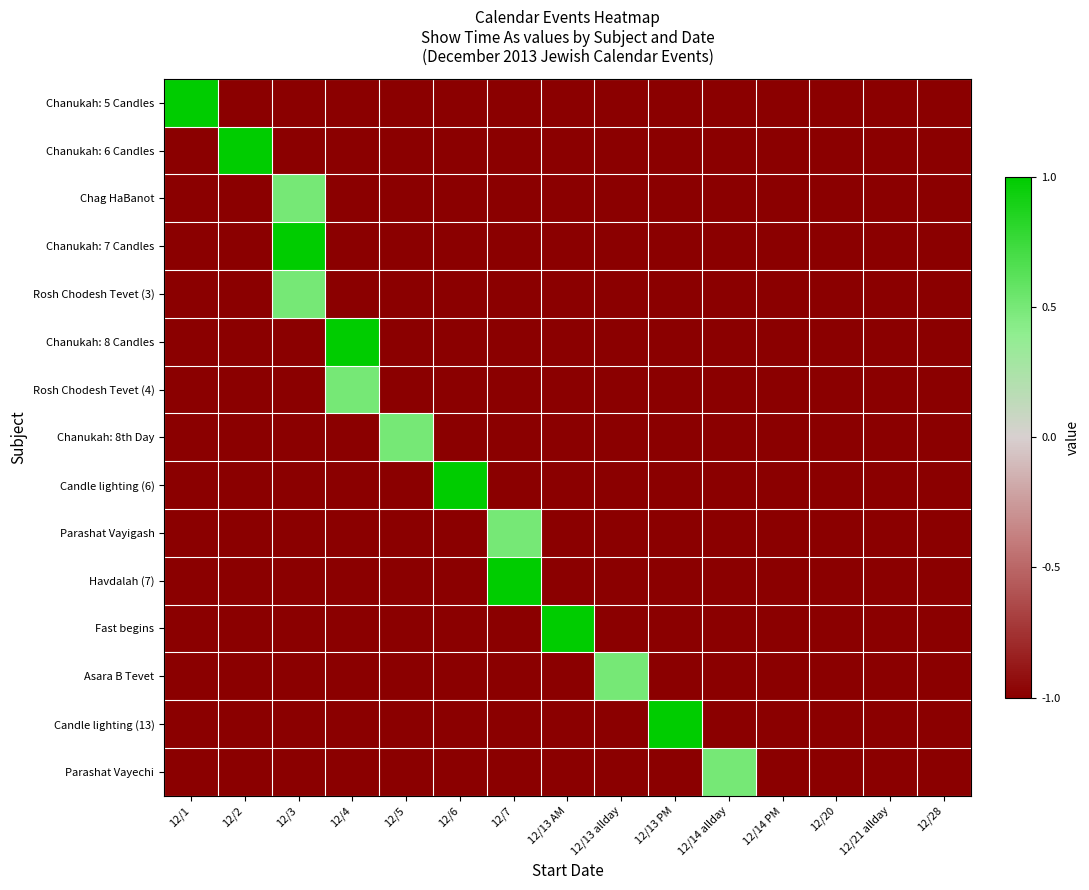

Reading left to right, extract all data points from this chart.

Chanukah: 5 Candles: 12/1=1.0	12/2=-1.0	12/3=-1.0	12/4=-1.0	12/5=-1.0	12/6=-1.0	12/7=-1.0	12/13 AM=-1.0	12/13 allday=-1.0	12/13 PM=-1.0	12/14 allday=-1.0	12/14 PM=-1.0	12/20=-1.0	12/21 allday=-1.0	12/28=-1.0
Chanukah: 6 Candles: 12/1=-1.0	12/2=1.0	12/3=-1.0	12/4=-1.0	12/5=-1.0	12/6=-1.0	12/7=-1.0	12/13 AM=-1.0	12/13 allday=-1.0	12/13 PM=-1.0	12/14 allday=-1.0	12/14 PM=-1.0	12/20=-1.0	12/21 allday=-1.0	12/28=-1.0
Chag HaBanot: 12/1=-1.0	12/2=-1.0	12/3=0.5	12/4=-1.0	12/5=-1.0	12/6=-1.0	12/7=-1.0	12/13 AM=-1.0	12/13 allday=-1.0	12/13 PM=-1.0	12/14 allday=-1.0	12/14 PM=-1.0	12/20=-1.0	12/21 allday=-1.0	12/28=-1.0
Chanukah: 7 Candles: 12/1=-1.0	12/2=-1.0	12/3=1.0	12/4=-1.0	12/5=-1.0	12/6=-1.0	12/7=-1.0	12/13 AM=-1.0	12/13 allday=-1.0	12/13 PM=-1.0	12/14 allday=-1.0	12/14 PM=-1.0	12/20=-1.0	12/21 allday=-1.0	12/28=-1.0
Rosh Chodesh Tevet (3): 12/1=-1.0	12/2=-1.0	12/3=0.5	12/4=-1.0	12/5=-1.0	12/6=-1.0	12/7=-1.0	12/13 AM=-1.0	12/13 allday=-1.0	12/13 PM=-1.0	12/14 allday=-1.0	12/14 PM=-1.0	12/20=-1.0	12/21 allday=-1.0	12/28=-1.0
Chanukah: 8 Candles: 12/1=-1.0	12/2=-1.0	12/3=-1.0	12/4=1.0	12/5=-1.0	12/6=-1.0	12/7=-1.0	12/13 AM=-1.0	12/13 allday=-1.0	12/13 PM=-1.0	12/14 allday=-1.0	12/14 PM=-1.0	12/20=-1.0	12/21 allday=-1.0	12/28=-1.0
Rosh Chodesh Tevet (4): 12/1=-1.0	12/2=-1.0	12/3=-1.0	12/4=0.5	12/5=-1.0	12/6=-1.0	12/7=-1.0	12/13 AM=-1.0	12/13 allday=-1.0	12/13 PM=-1.0	12/14 allday=-1.0	12/14 PM=-1.0	12/20=-1.0	12/21 allday=-1.0	12/28=-1.0
Chanukah: 8th Day: 12/1=-1.0	12/2=-1.0	12/3=-1.0	12/4=-1.0	12/5=0.5	12/6=-1.0	12/7=-1.0	12/13 AM=-1.0	12/13 allday=-1.0	12/13 PM=-1.0	12/14 allday=-1.0	12/14 PM=-1.0	12/20=-1.0	12/21 allday=-1.0	12/28=-1.0
Candle lighting (6): 12/1=-1.0	12/2=-1.0	12/3=-1.0	12/4=-1.0	12/5=-1.0	12/6=1.0	12/7=-1.0	12/13 AM=-1.0	12/13 allday=-1.0	12/13 PM=-1.0	12/14 allday=-1.0	12/14 PM=-1.0	12/20=-1.0	12/21 allday=-1.0	12/28=-1.0
Parashat Vayigash: 12/1=-1.0	12/2=-1.0	12/3=-1.0	12/4=-1.0	12/5=-1.0	12/6=-1.0	12/7=0.5	12/13 AM=-1.0	12/13 allday=-1.0	12/13 PM=-1.0	12/14 allday=-1.0	12/14 PM=-1.0	12/20=-1.0	12/21 allday=-1.0	12/28=-1.0
Havdalah (7): 12/1=-1.0	12/2=-1.0	12/3=-1.0	12/4=-1.0	12/5=-1.0	12/6=-1.0	12/7=1.0	12/13 AM=-1.0	12/13 allday=-1.0	12/13 PM=-1.0	12/14 allday=-1.0	12/14 PM=-1.0	12/20=-1.0	12/21 allday=-1.0	12/28=-1.0
Fast begins: 12/1=-1.0	12/2=-1.0	12/3=-1.0	12/4=-1.0	12/5=-1.0	12/6=-1.0	12/7=-1.0	12/13 AM=1.0	12/13 allday=-1.0	12/13 PM=-1.0	12/14 allday=-1.0	12/14 PM=-1.0	12/20=-1.0	12/21 allday=-1.0	12/28=-1.0
Asara B Tevet: 12/1=-1.0	12/2=-1.0	12/3=-1.0	12/4=-1.0	12/5=-1.0	12/6=-1.0	12/7=-1.0	12/13 AM=-1.0	12/13 allday=0.5	12/13 PM=-1.0	12/14 allday=-1.0	12/14 PM=-1.0	12/20=-1.0	12/21 allday=-1.0	12/28=-1.0
Candle lighting (13): 12/1=-1.0	12/2=-1.0	12/3=-1.0	12/4=-1.0	12/5=-1.0	12/6=-1.0	12/7=-1.0	12/13 AM=-1.0	12/13 allday=-1.0	12/13 PM=1.0	12/14 allday=-1.0	12/14 PM=-1.0	12/20=-1.0	12/21 allday=-1.0	12/28=-1.0
Parashat Vayechi: 12/1=-1.0	12/2=-1.0	12/3=-1.0	12/4=-1.0	12/5=-1.0	12/6=-1.0	12/7=-1.0	12/13 AM=-1.0	12/13 allday=-1.0	12/13 PM=-1.0	12/14 allday=0.5	12/14 PM=-1.0	12/20=-1.0	12/21 allday=-1.0	12/28=-1.0